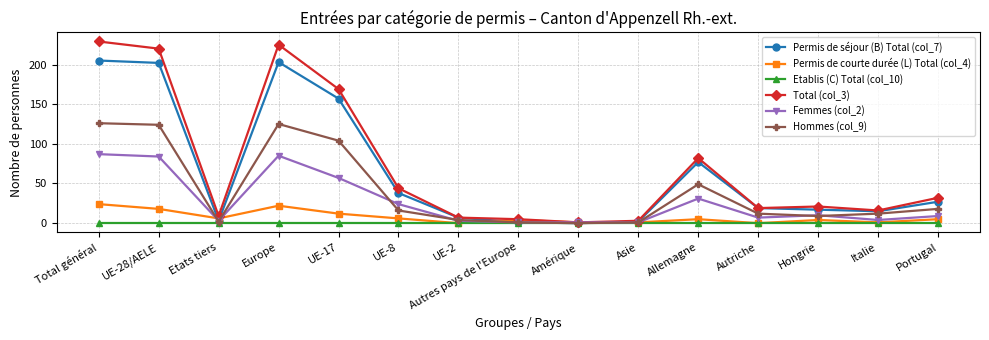

What position from the left is Etats tiers?

3